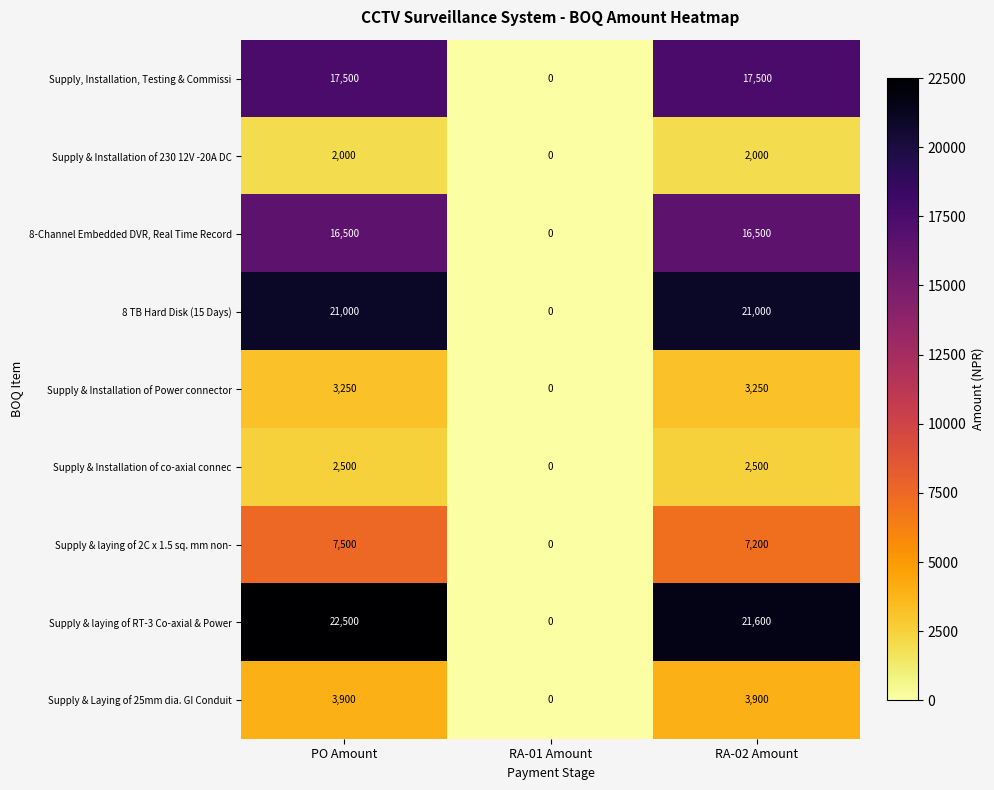

At which category does the chart reach its minimum across all series?

RA-01 Amount